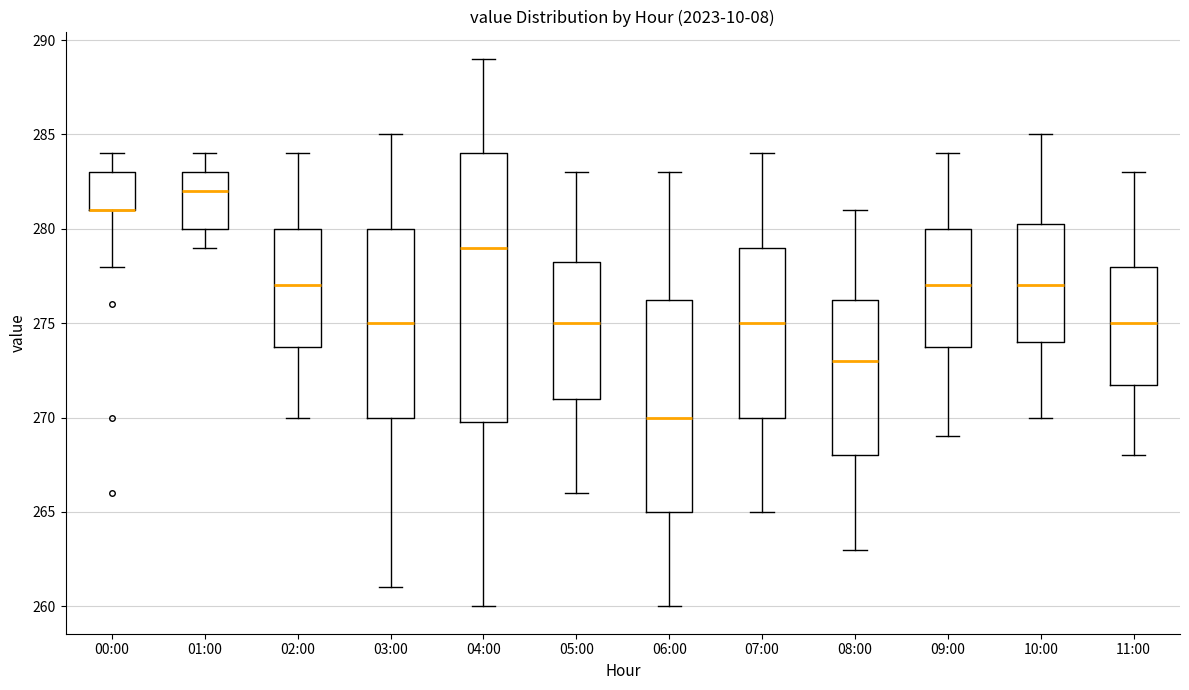

Which box is the tallest, from its lower edge to its upper edge?

04:00